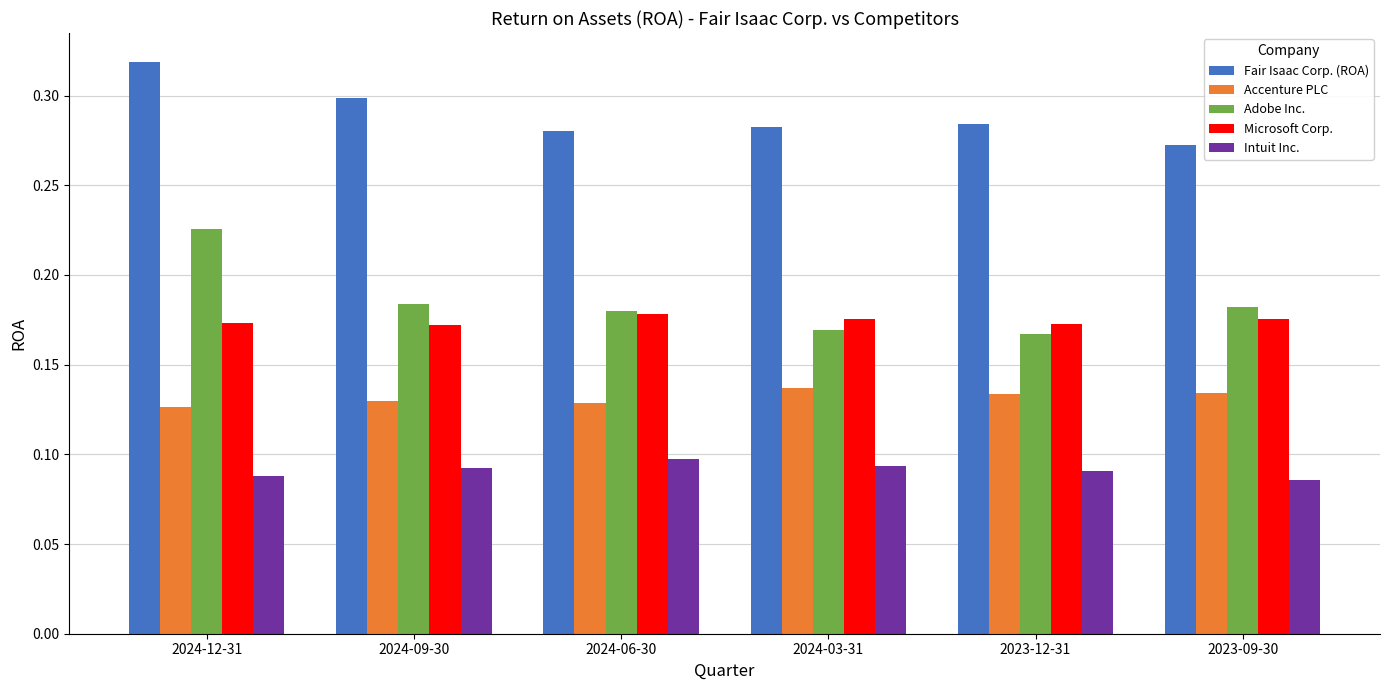

How many series are shown in this chart?

5